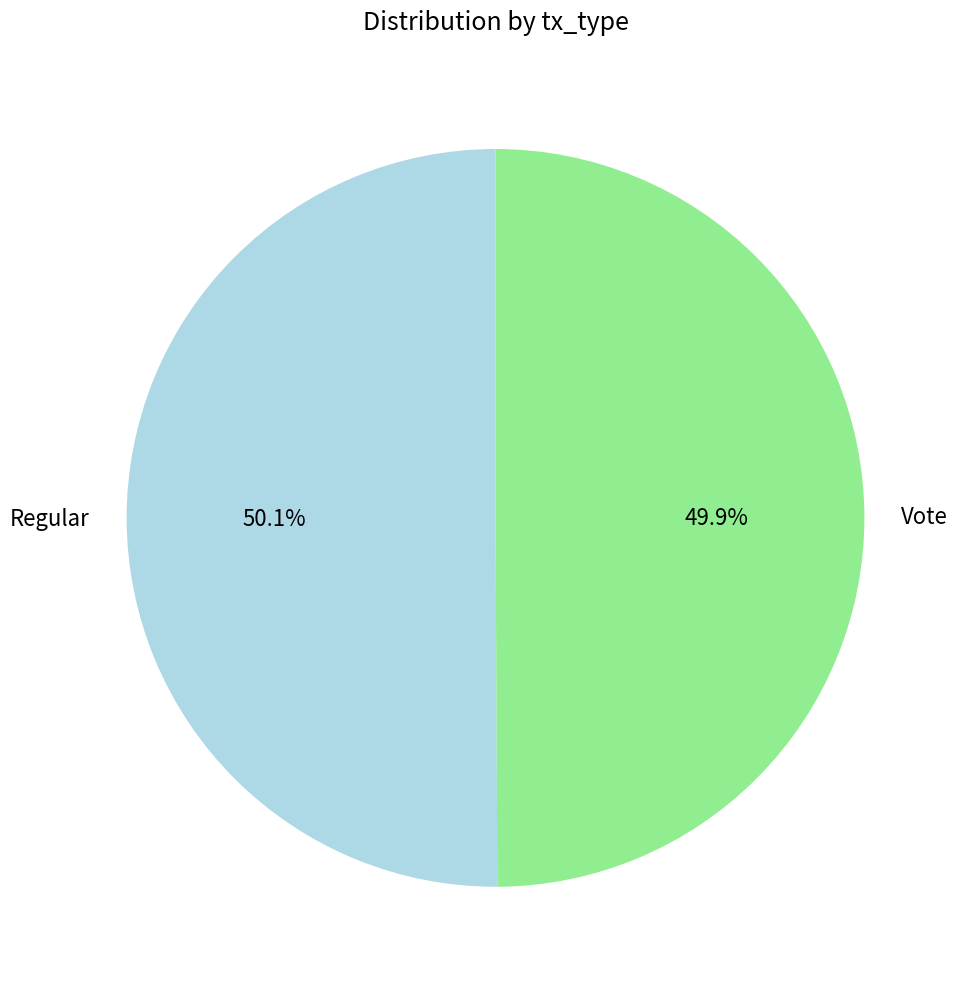

To the nearest percent, what is the average slice percentage?

50%